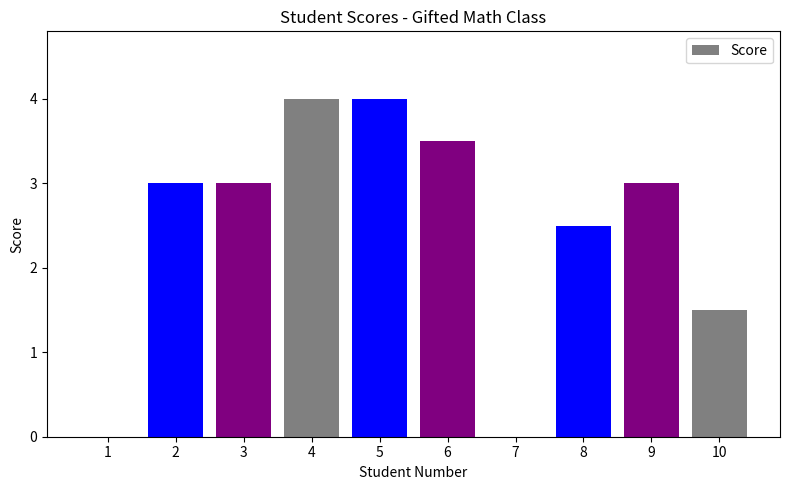

What is the difference between the values at 3 and 7?

3.0